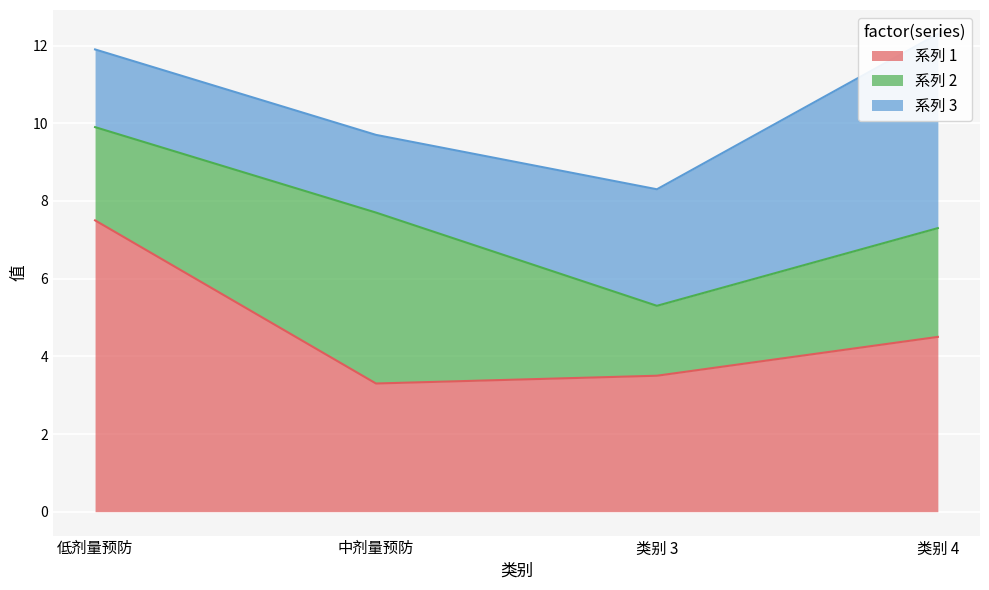

At which label does 系列 1 reach its minimum?

中剂量预防